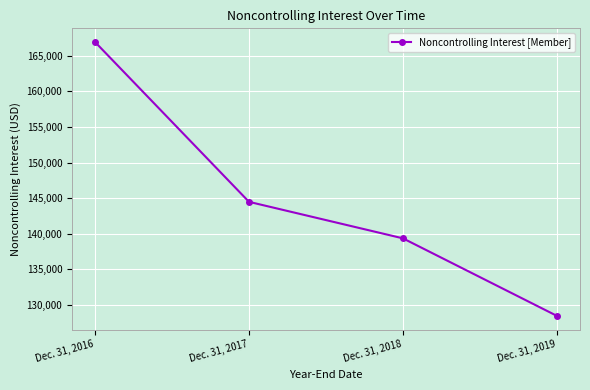

Rank the categories by value from highest to lowest.

Dec. 31, 2016, Dec. 31, 2017, Dec. 31, 2018, Dec. 31, 2019